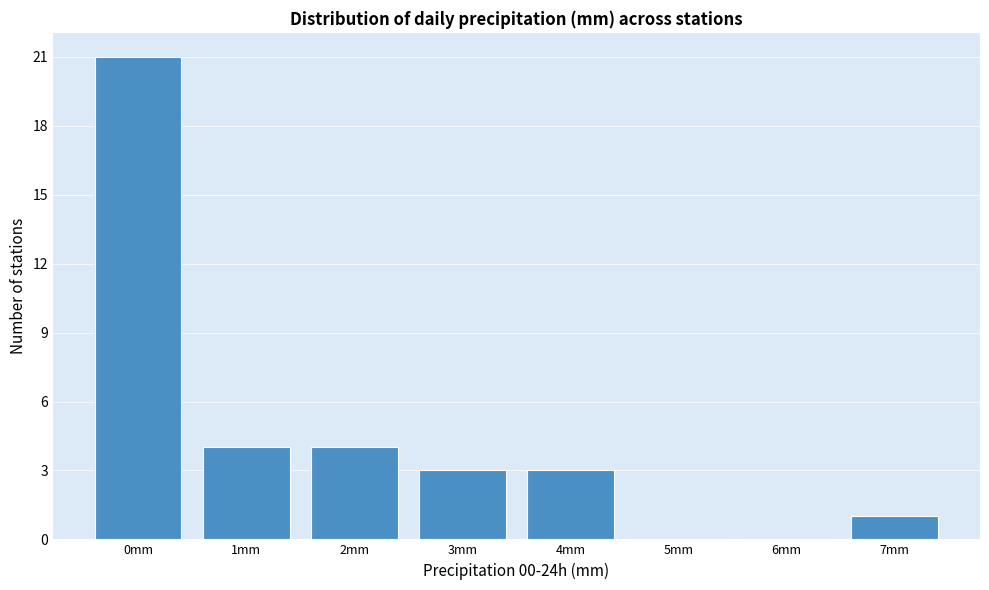

Reading left to right, transcribe all the data shown in this chart.

0mm=21	1mm=4	2mm=4	3mm=3	4mm=3	5mm=0	6mm=0	7mm=1